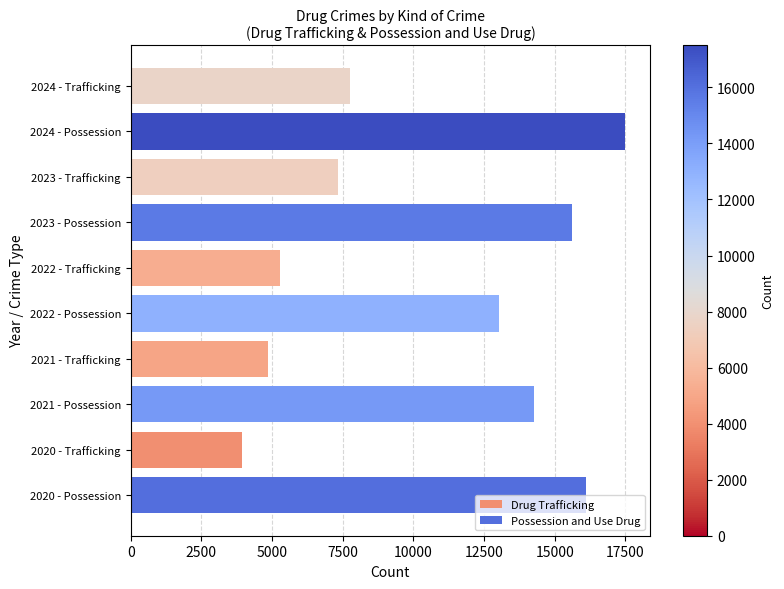

Which series has the largest range (max minus min)?

Possession and Use Drug